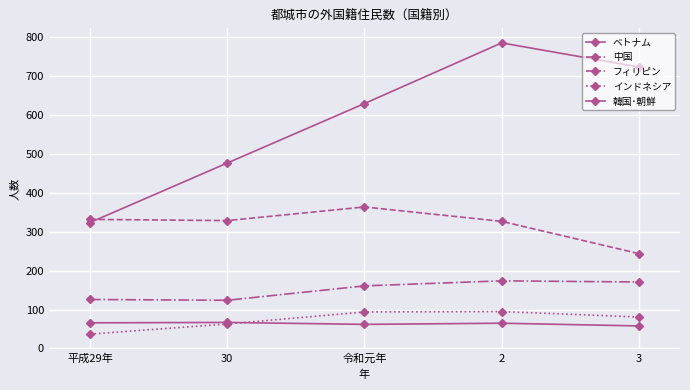

At how many categories does at least one series exceed 190?

5